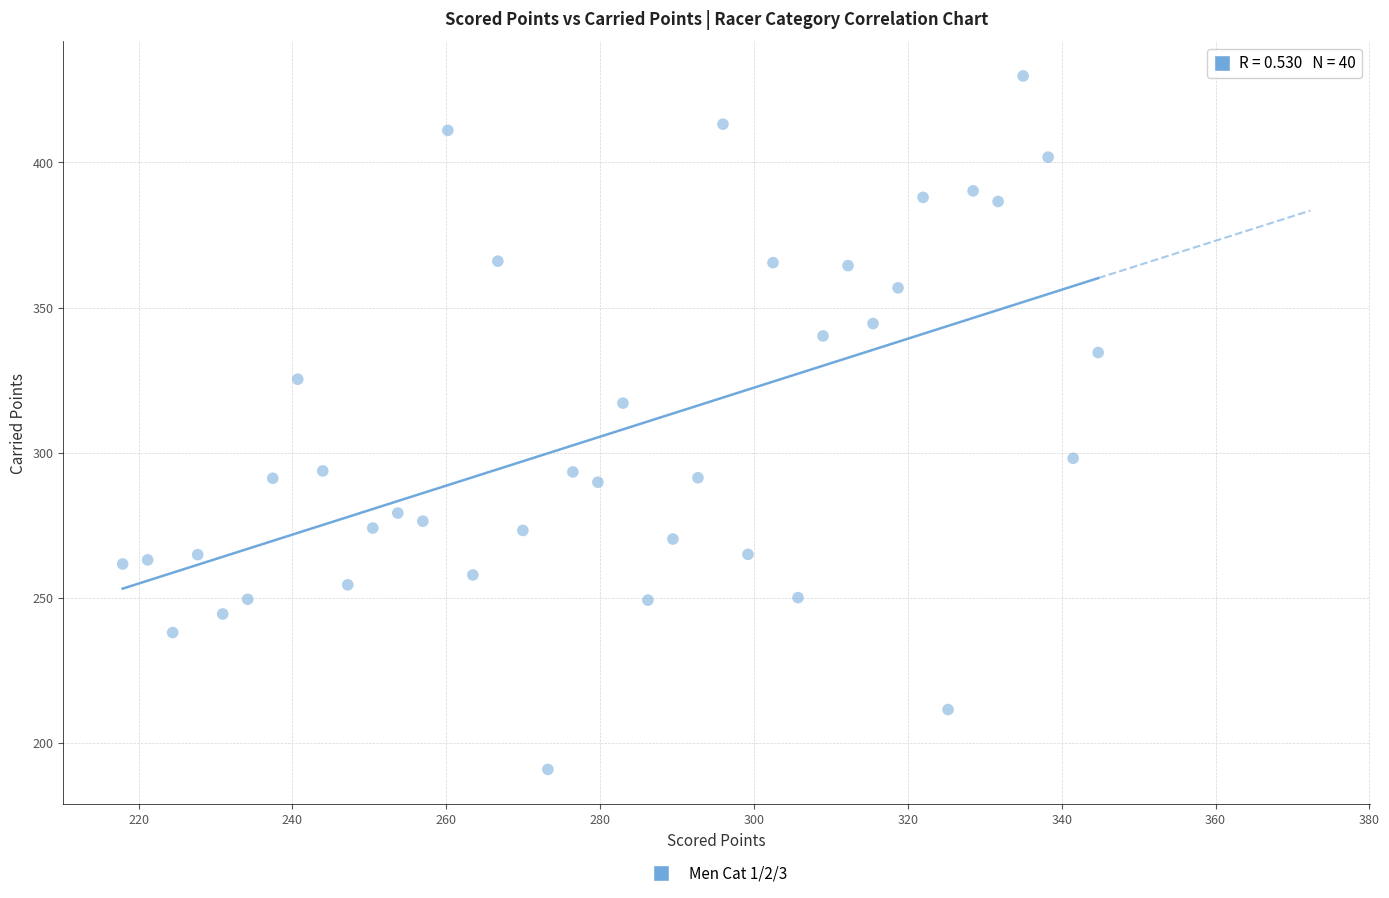

What is the range of Y values (max minus min)?

238.9